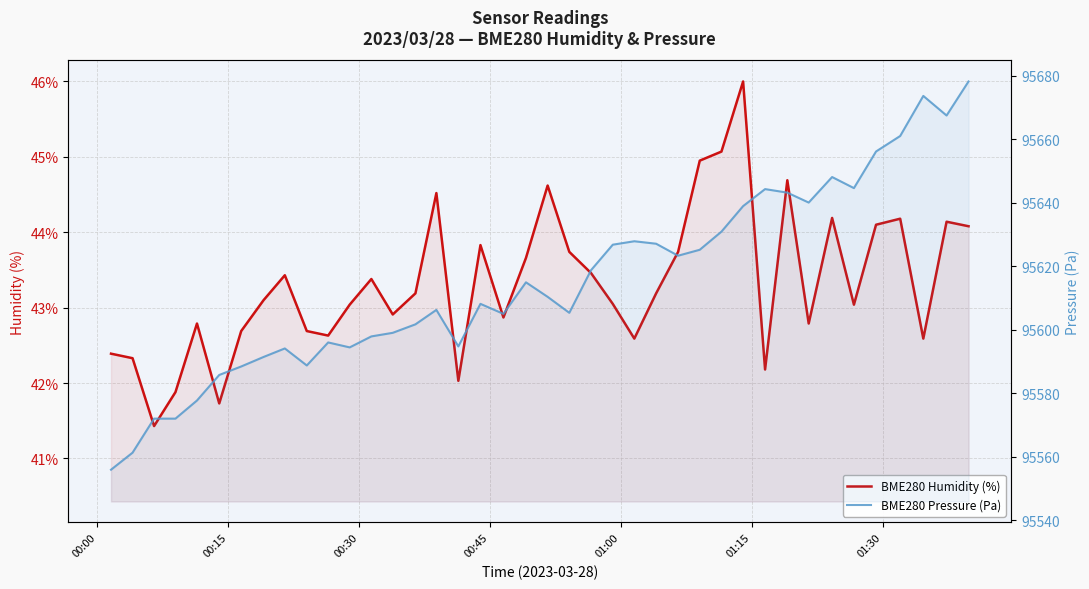

Does the chart have visible grid lines?

Yes